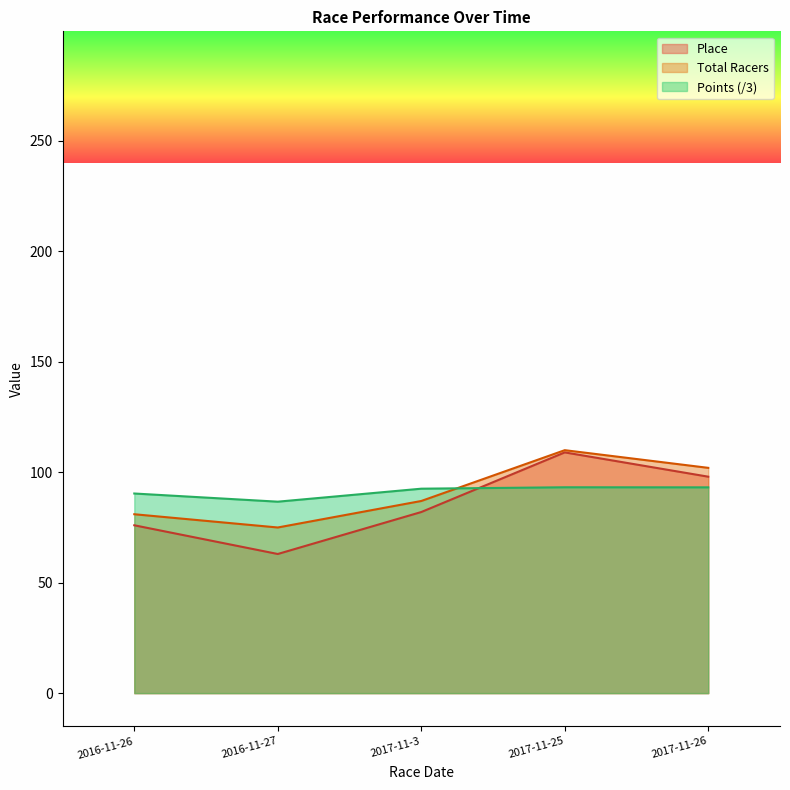

True or false: Place has a value of 98.0 at 2017-11-26.

True